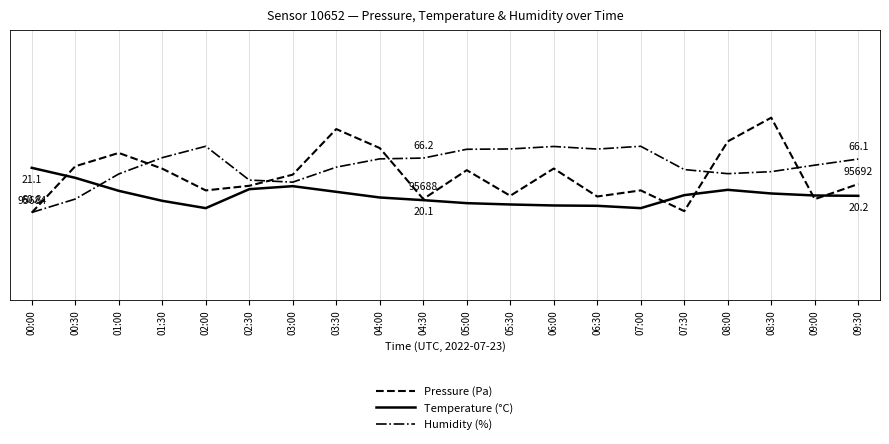

What are all the series names shown in the legend?

Pressure (Pa), Temperature (°C), Humidity (%)